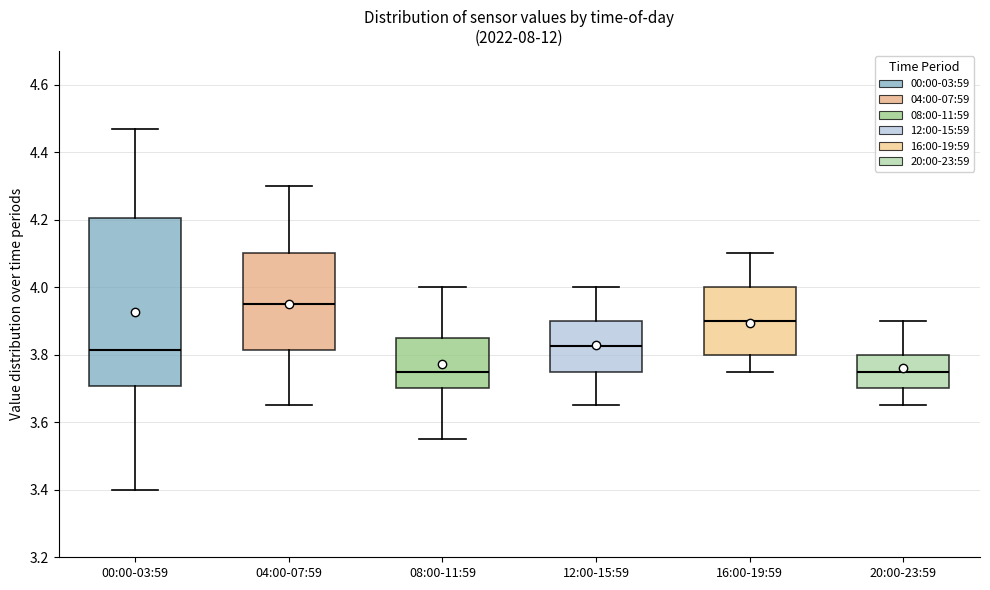

Which box's median line is the highest?

04:00-07:59